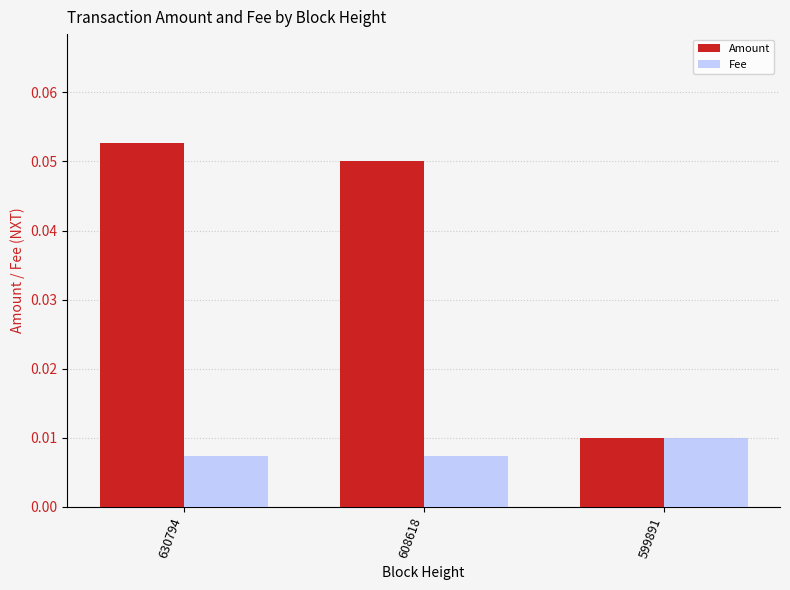

How many Amount values are between 0 and 1?

3